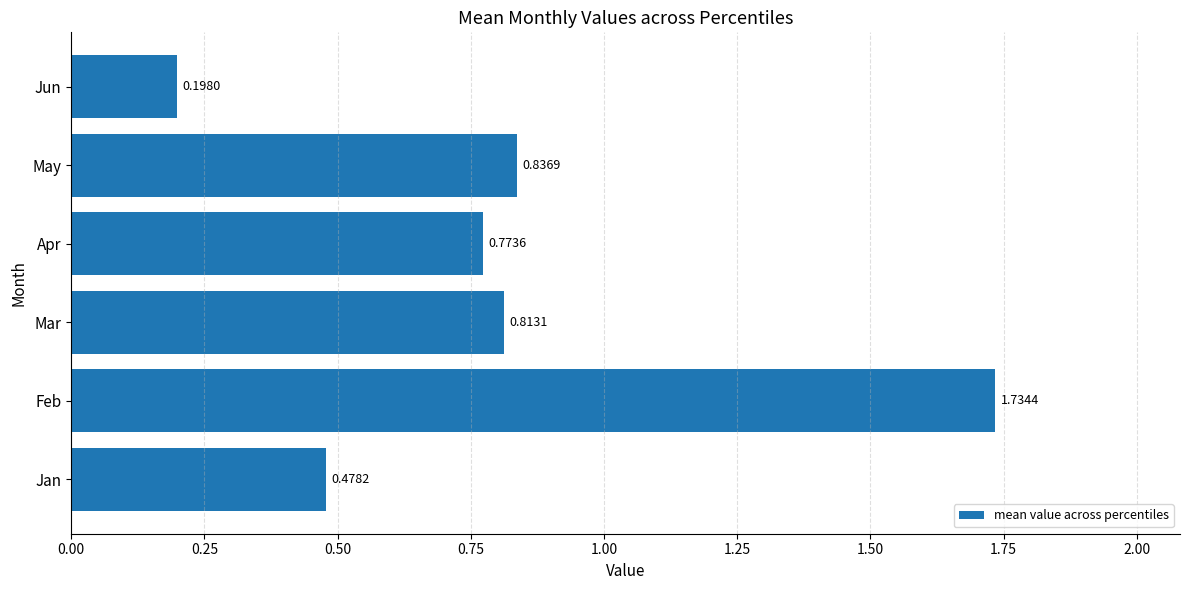

What is the difference between the maximum and second lowest values?

1.3